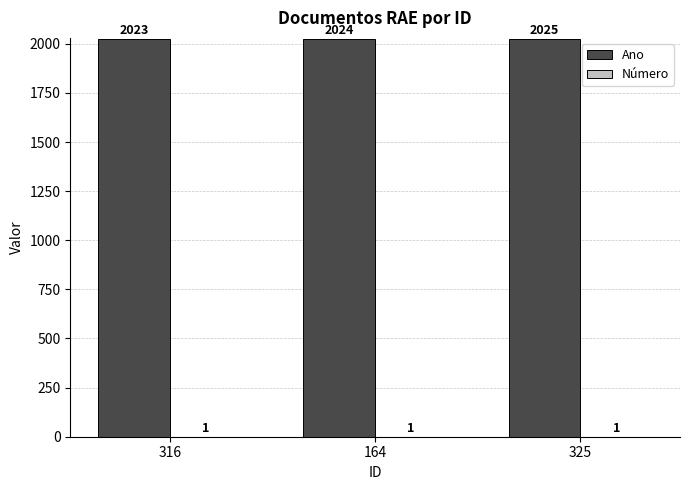

What is the sum of all Ano values?

6072